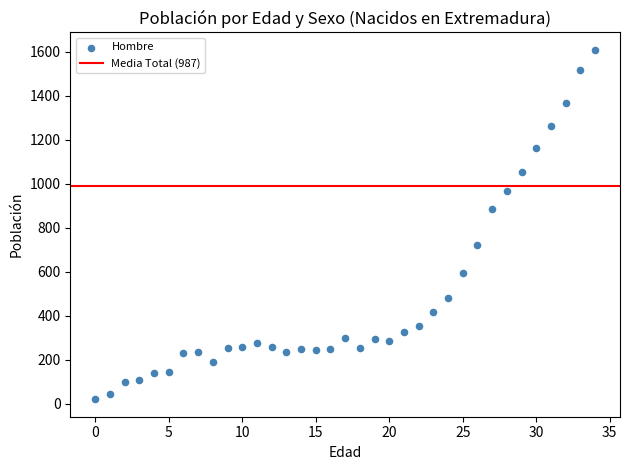

What is the range of Y values (max minus min)?

1588